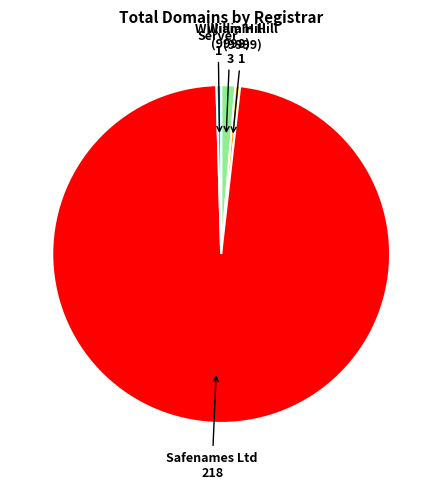

Is there a majority slice in this chart?

Yes